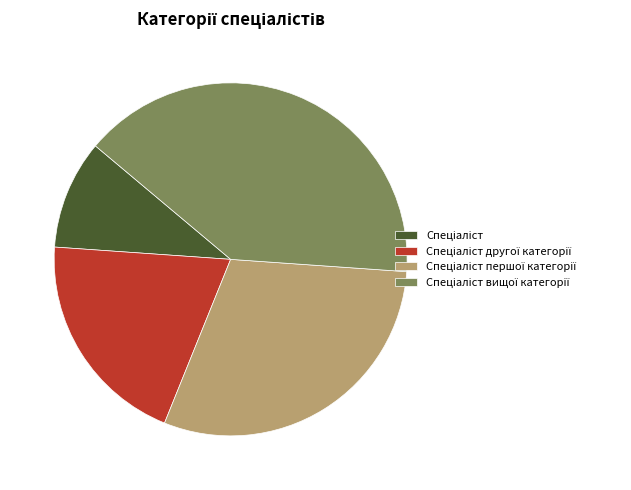

Is there a majority slice in this chart?

No